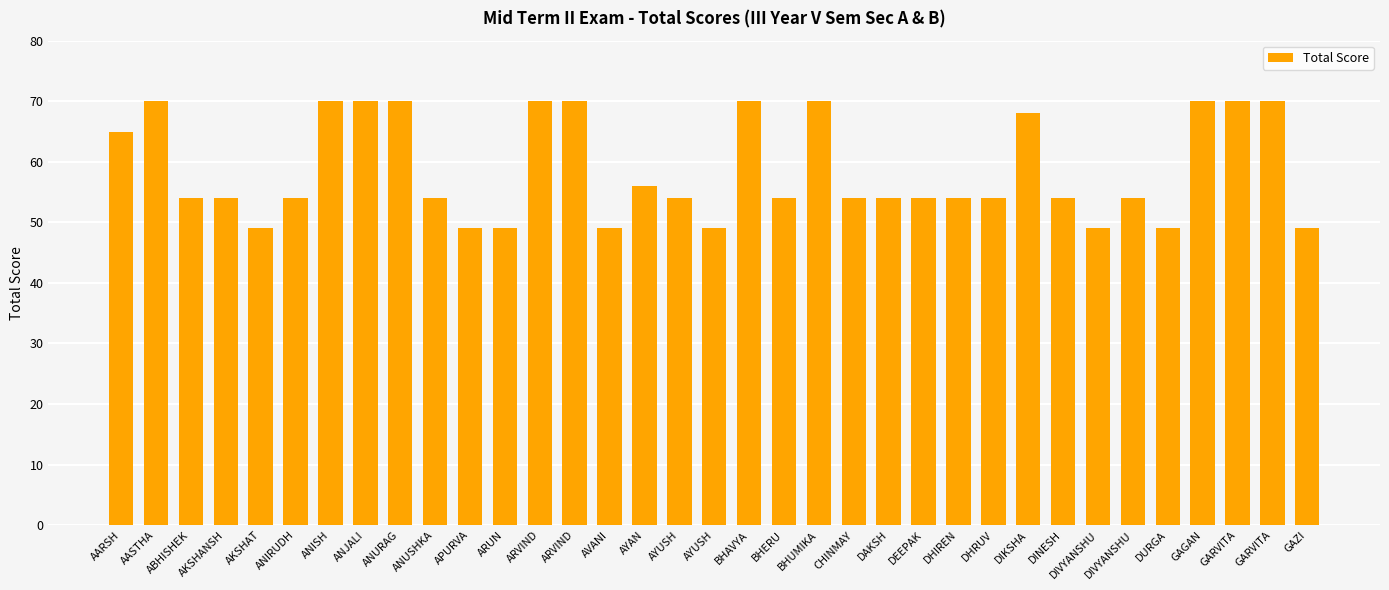

What value does the data have at AASTHA?

70